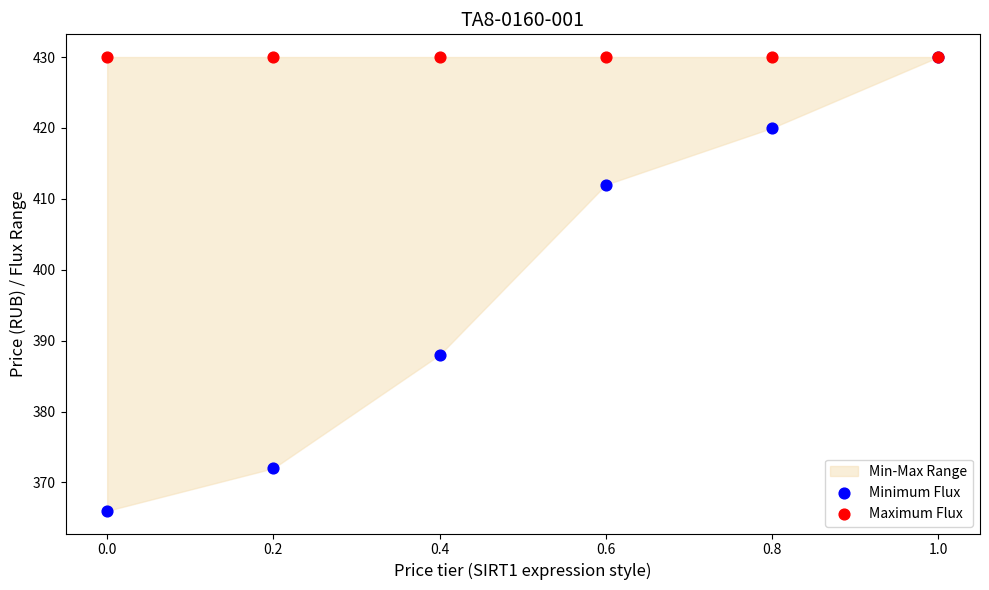

In the Minimum Flux series, what Y value is closest to 398?

388